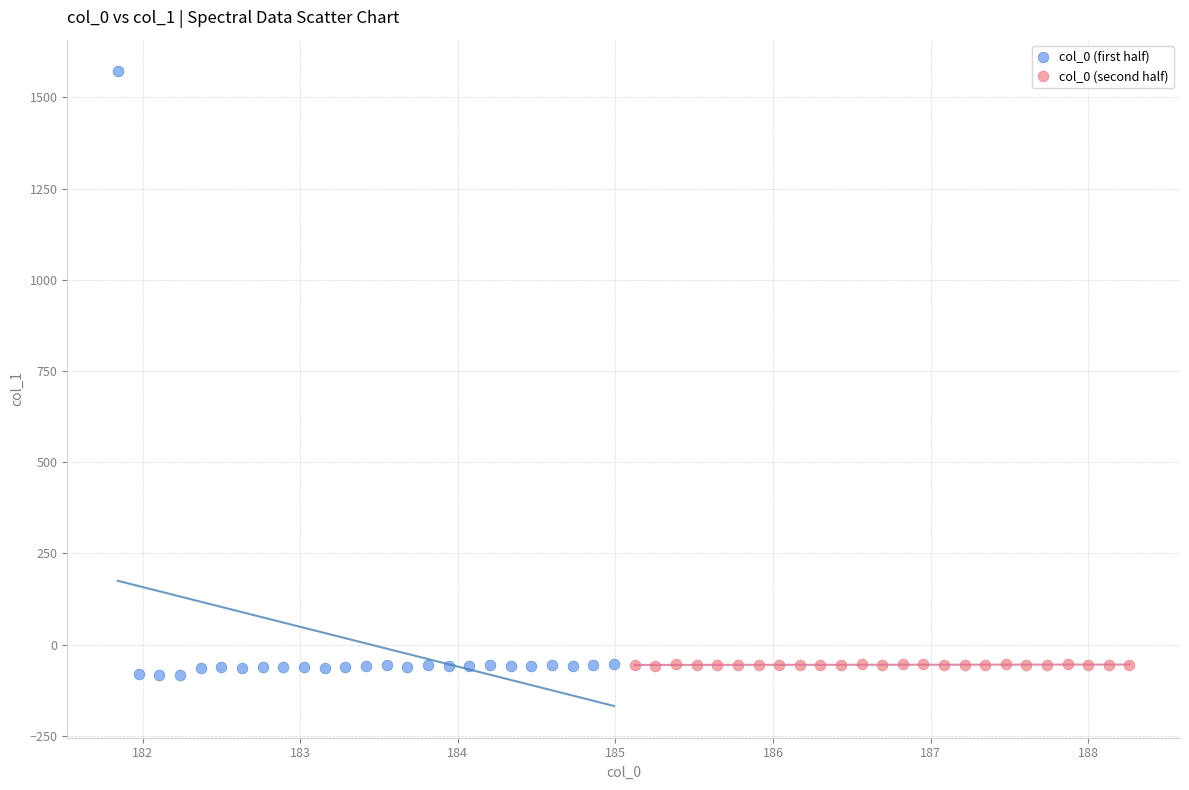

Which series contains the highest Y value?

col_0 (first half)